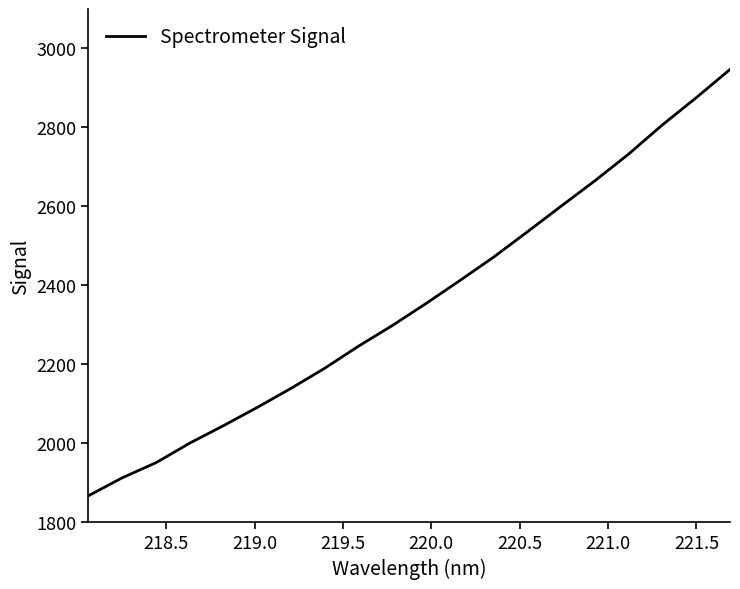

What is the difference between the maximum and minimum values?

1079.3